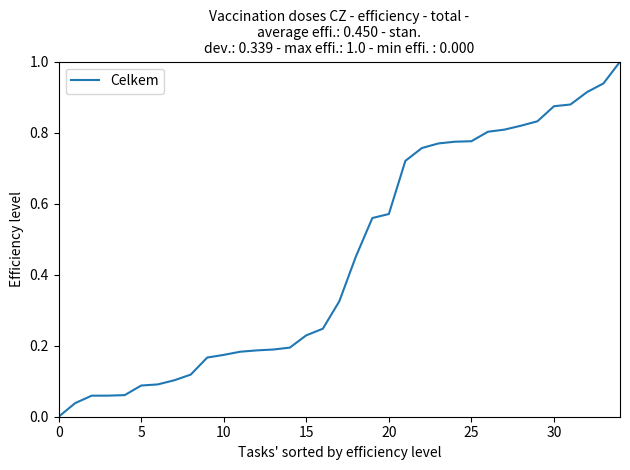

How many values exceed 0?

34